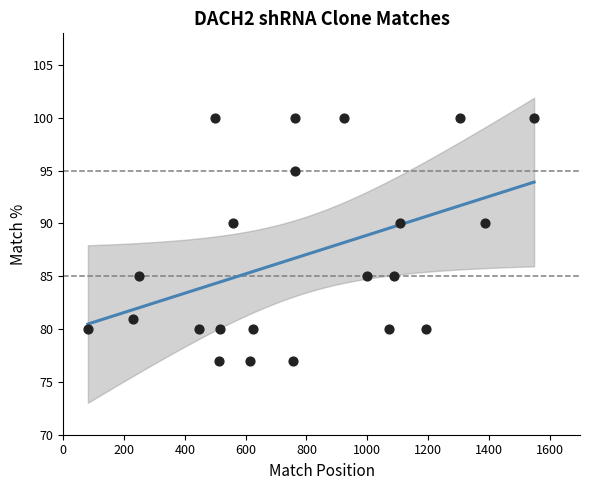

What is the range of X values (max minus min)?

1468